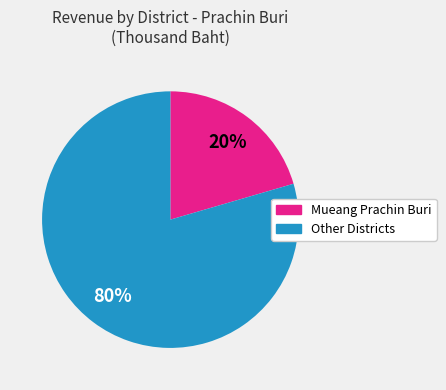

Is there any slice that represents more than half of the pie?

Yes